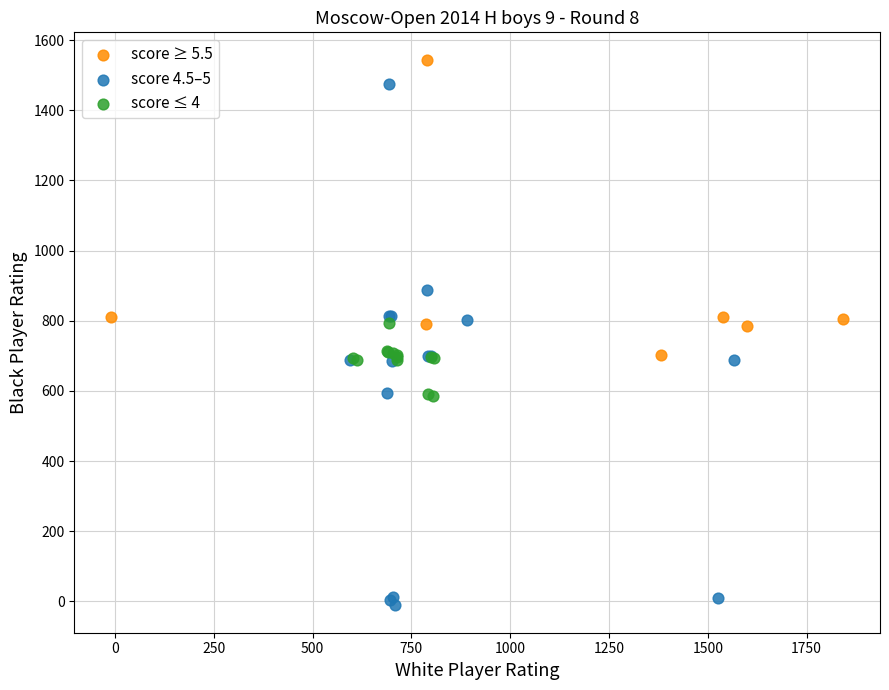

Which series has the widest spread of Y values?

score 4.5–5